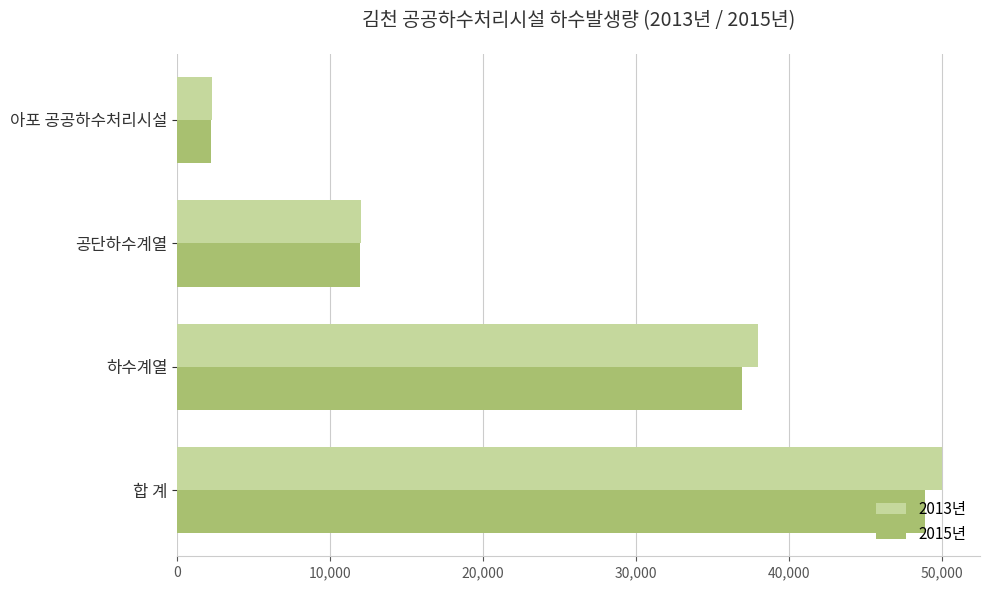

Which series changed the most between 합 계 and 공단하수계열?

2013년